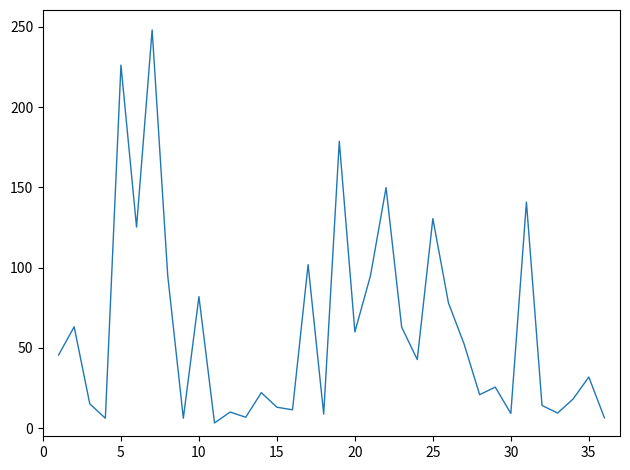

What is the maximum value shown in the chart?

248.1